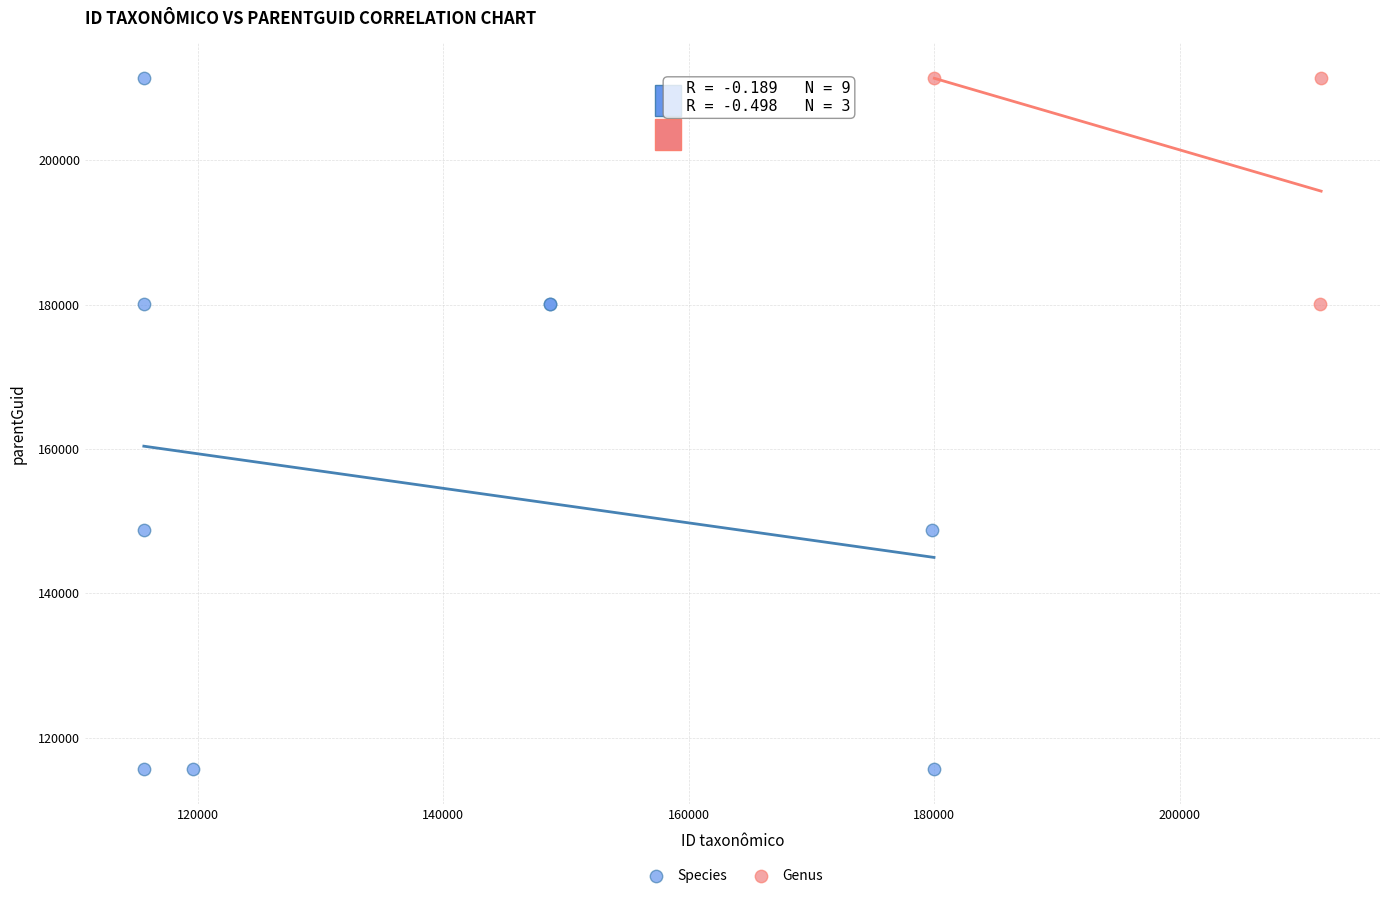

Which series contains the lowest Y value?

Species